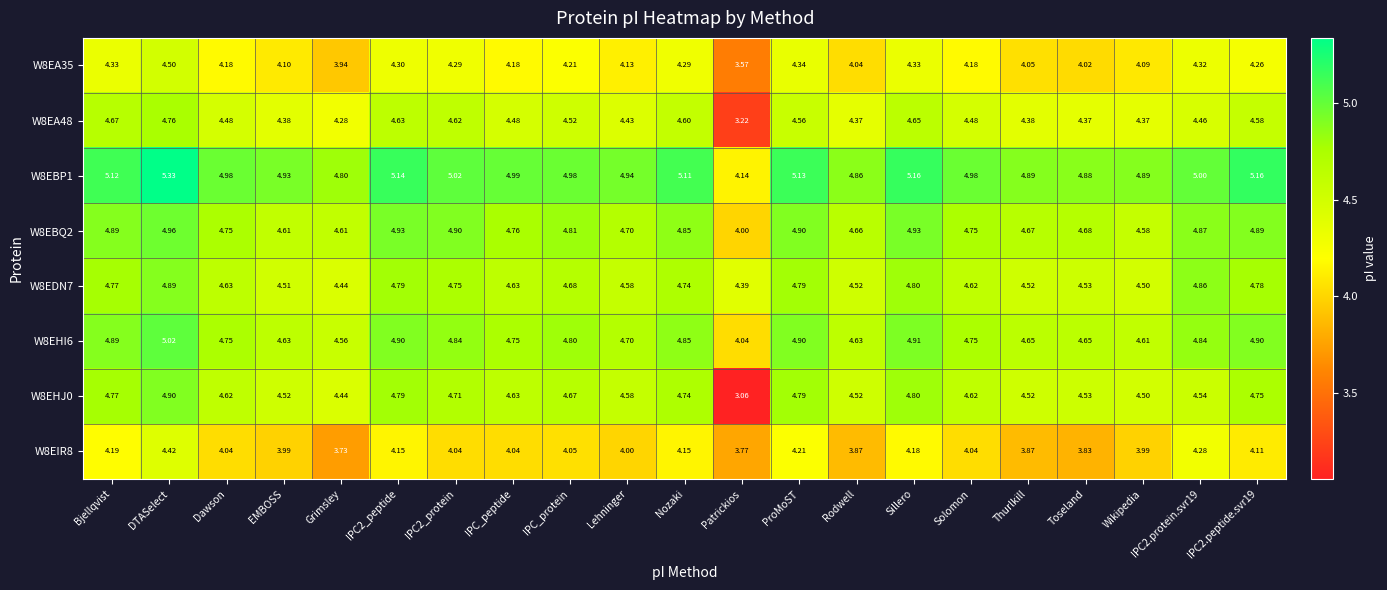

At which label is W8EDN7 closest to 4?

Patrickios